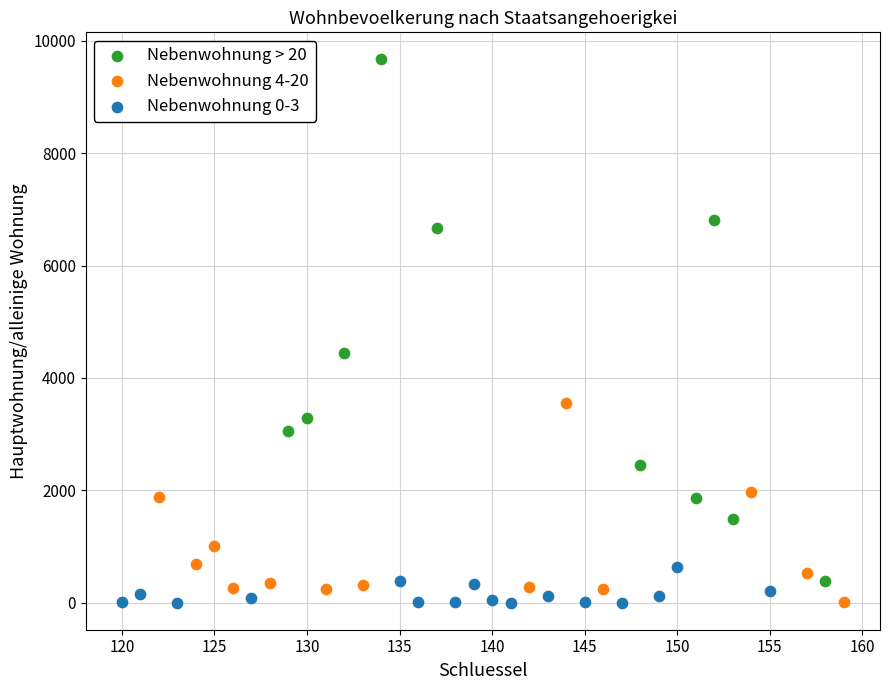

Which series has the largest Y range (max minus min)?

Nebenwohnung > 20